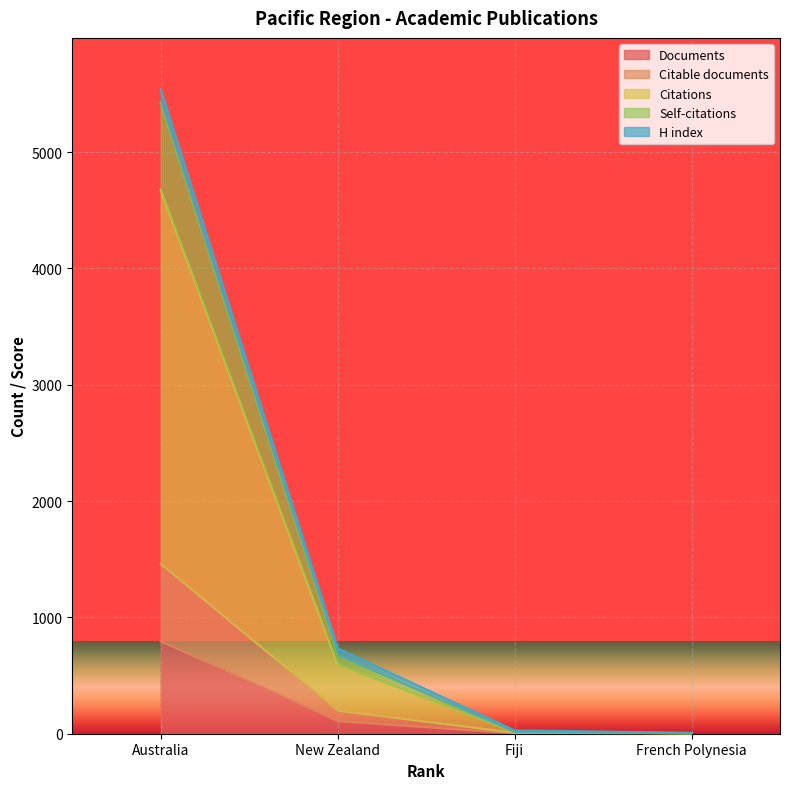

At which category is the sum across all series the highest?

Australia